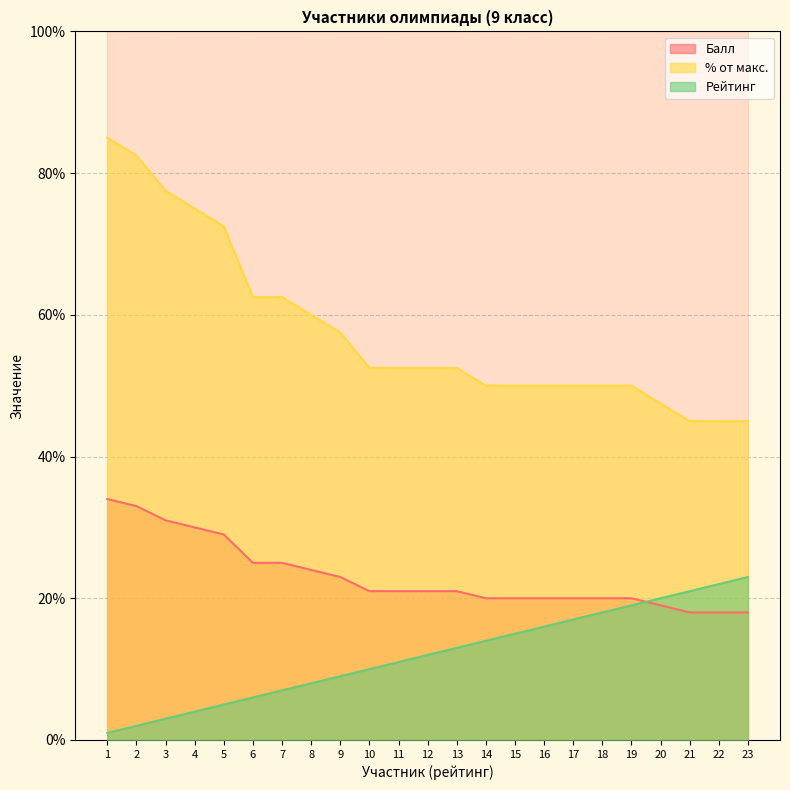

At which category does the chart reach its peak across all series?

1